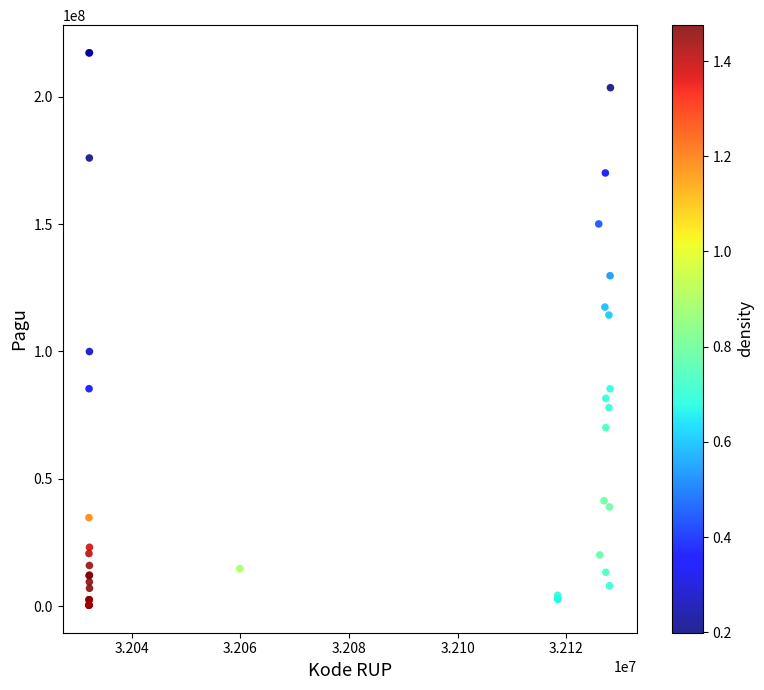

What Y value in the scatter plot is closest to 108830000?

114296000